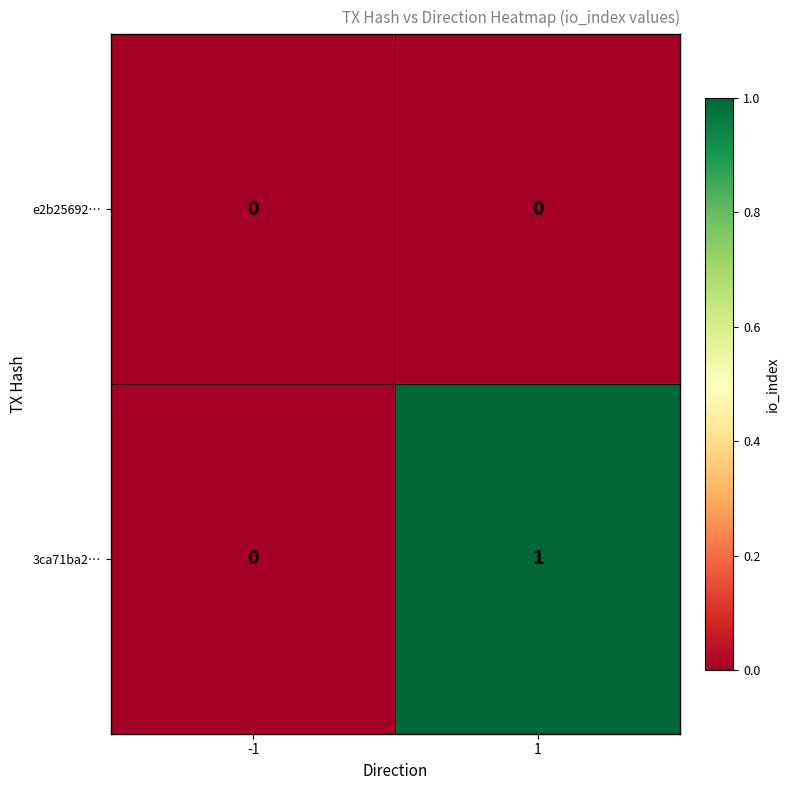

True or false: e2b25692… has a value of 0 at 1.

True